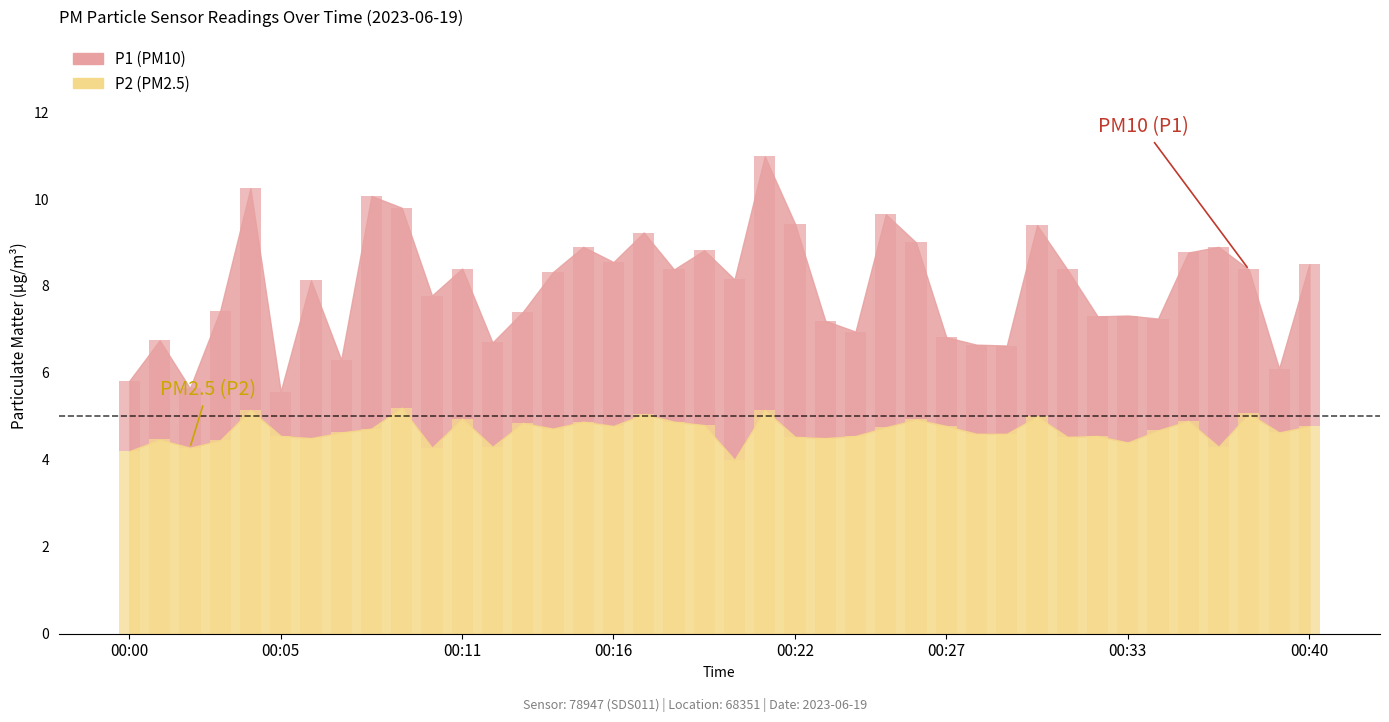

At which label is P2 closest to 4?

00:20